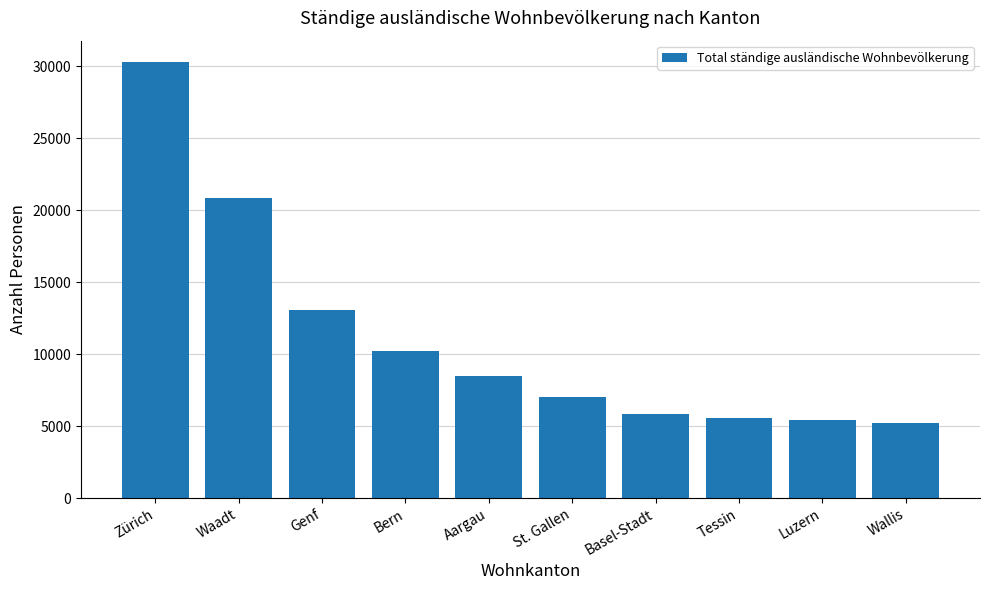

What is the ratio of the value at Waadt to the value at Bern?

2.0